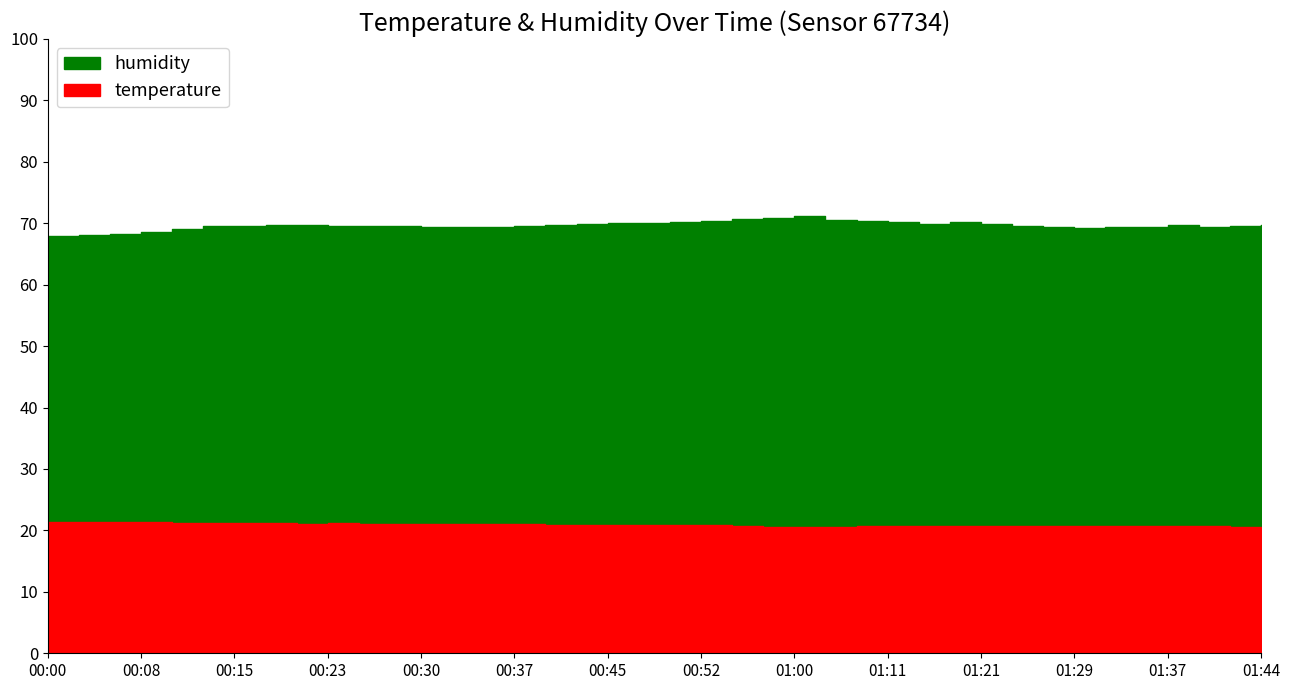

What is the average value of the temperature series?

20.9